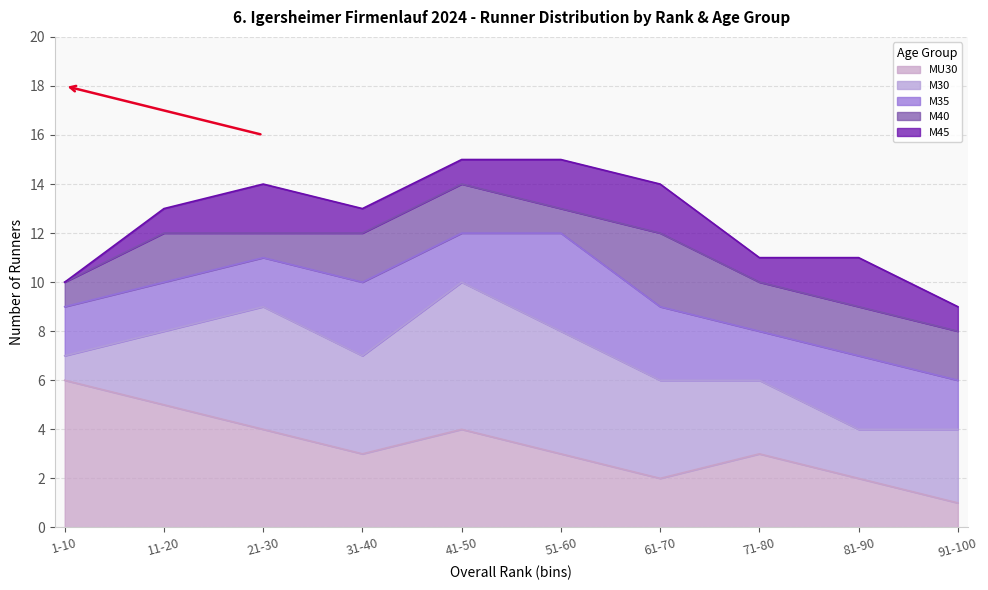

The MU30 series shows 2 at 61-70. True or false?

True